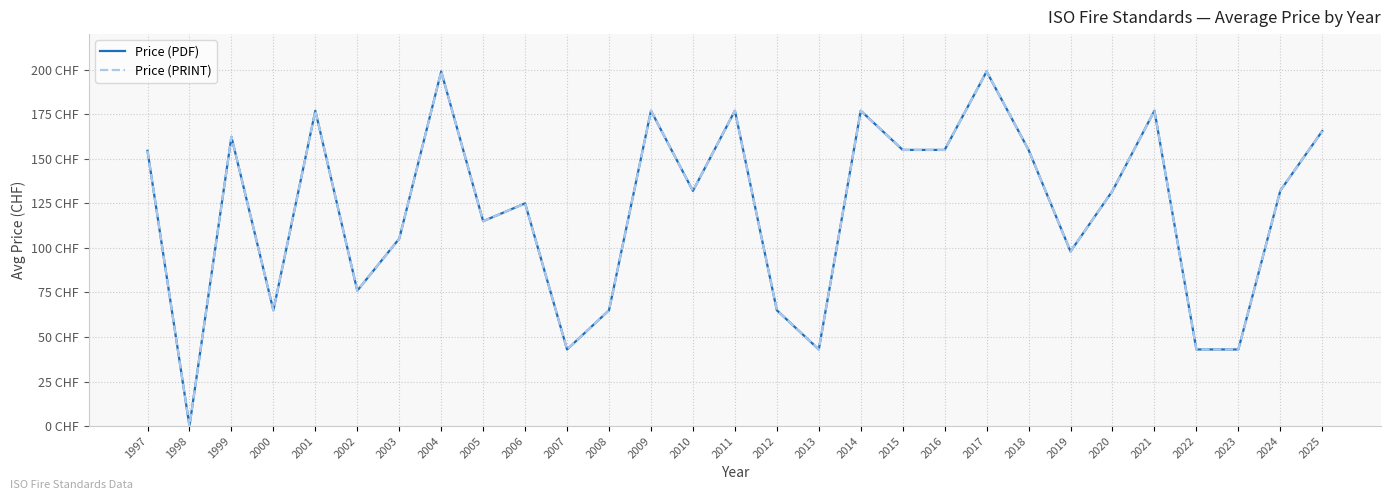

What is the total value across all series at 2001?

354.0